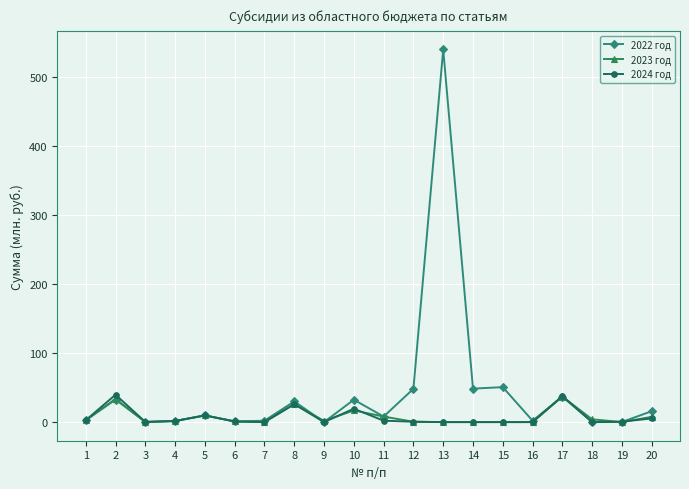

True or false: 2022 год has a value of 2.0 at 16.

True